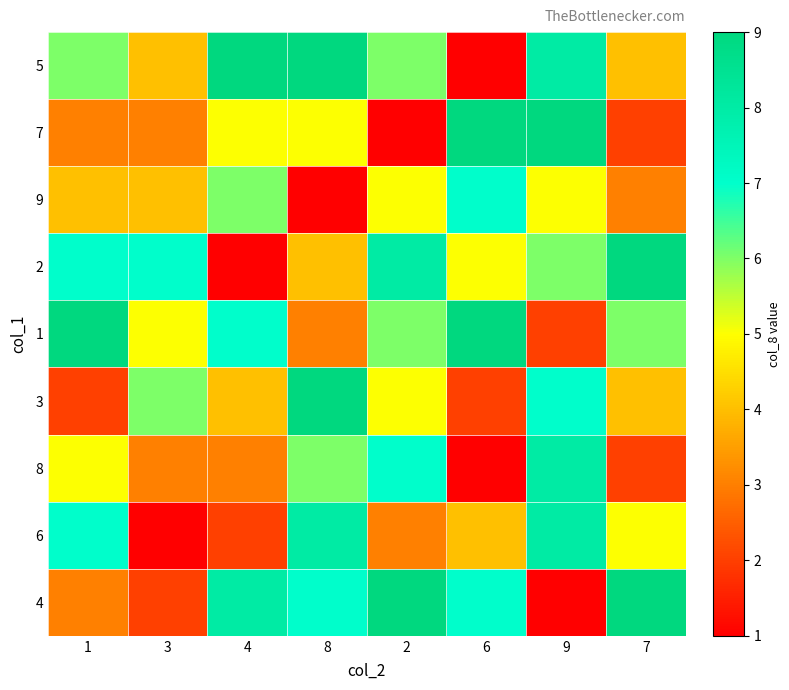

Reading left to right, extract all data points from this chart.

5: 1=6	3=4	4=9	8=9	2=6	6=1	9=8	7=4
7: 1=3	3=3	4=5	8=5	2=1	6=9	9=9	7=2
9: 1=4	3=4	4=6	8=1	2=5	6=7	9=5	7=3
2: 1=7	3=7	4=1	8=4	2=8	6=5	9=6	7=9
1: 1=9	3=5	4=7	8=3	2=6	6=9	9=2	7=6
3: 1=2	3=6	4=4	8=9	2=5	6=2	9=7	7=4
8: 1=5	3=3	4=3	8=6	2=7	6=1	9=8	7=2
6: 1=7	3=1	4=2	8=8	2=3	6=4	9=8	7=5
4: 1=3	3=2	4=8	8=7	2=9	6=7	9=1	7=9